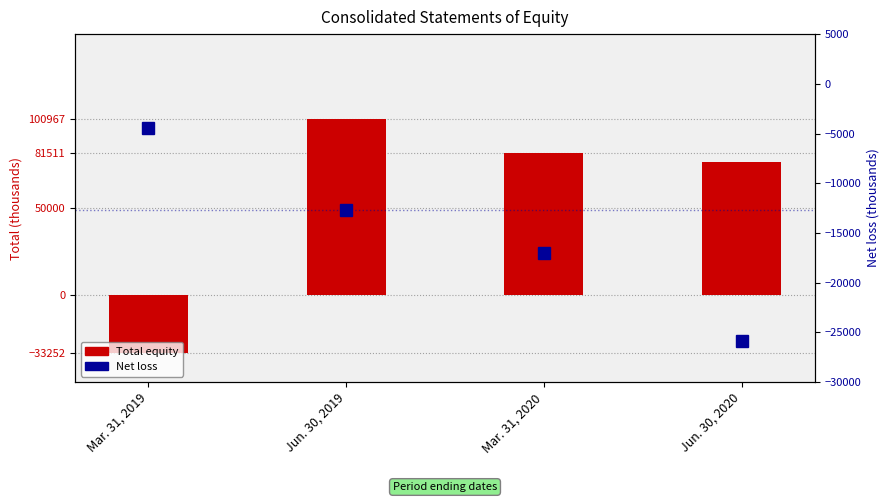

What is the value of the Net loss bar at the 2nd from the left?

-12662